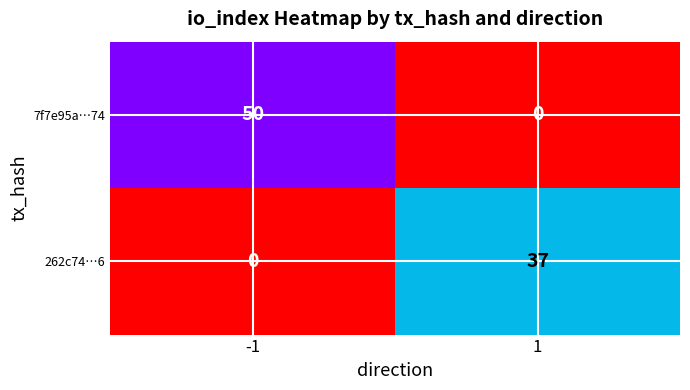

What is the difference between the 262c74…6 values at -1 and 1?

37